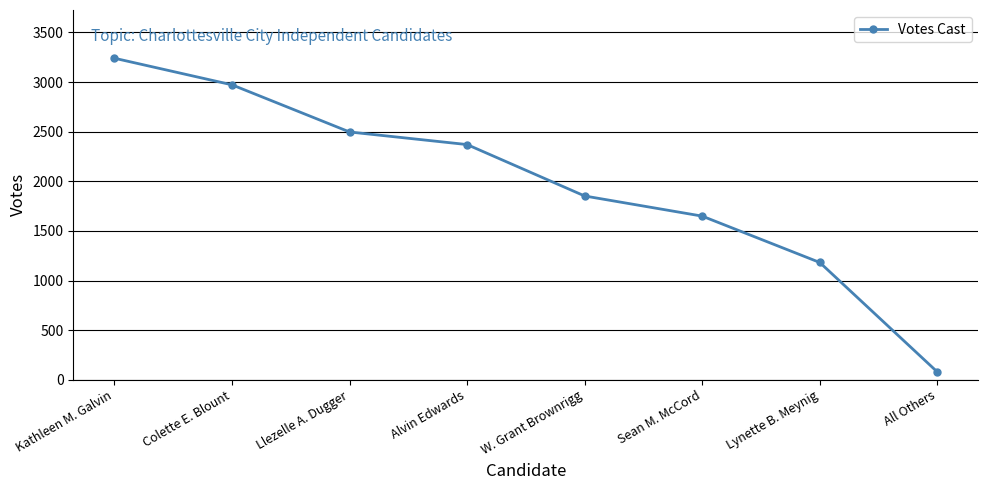

Where is the data nearest to the value 1659?

Sean M. McCord